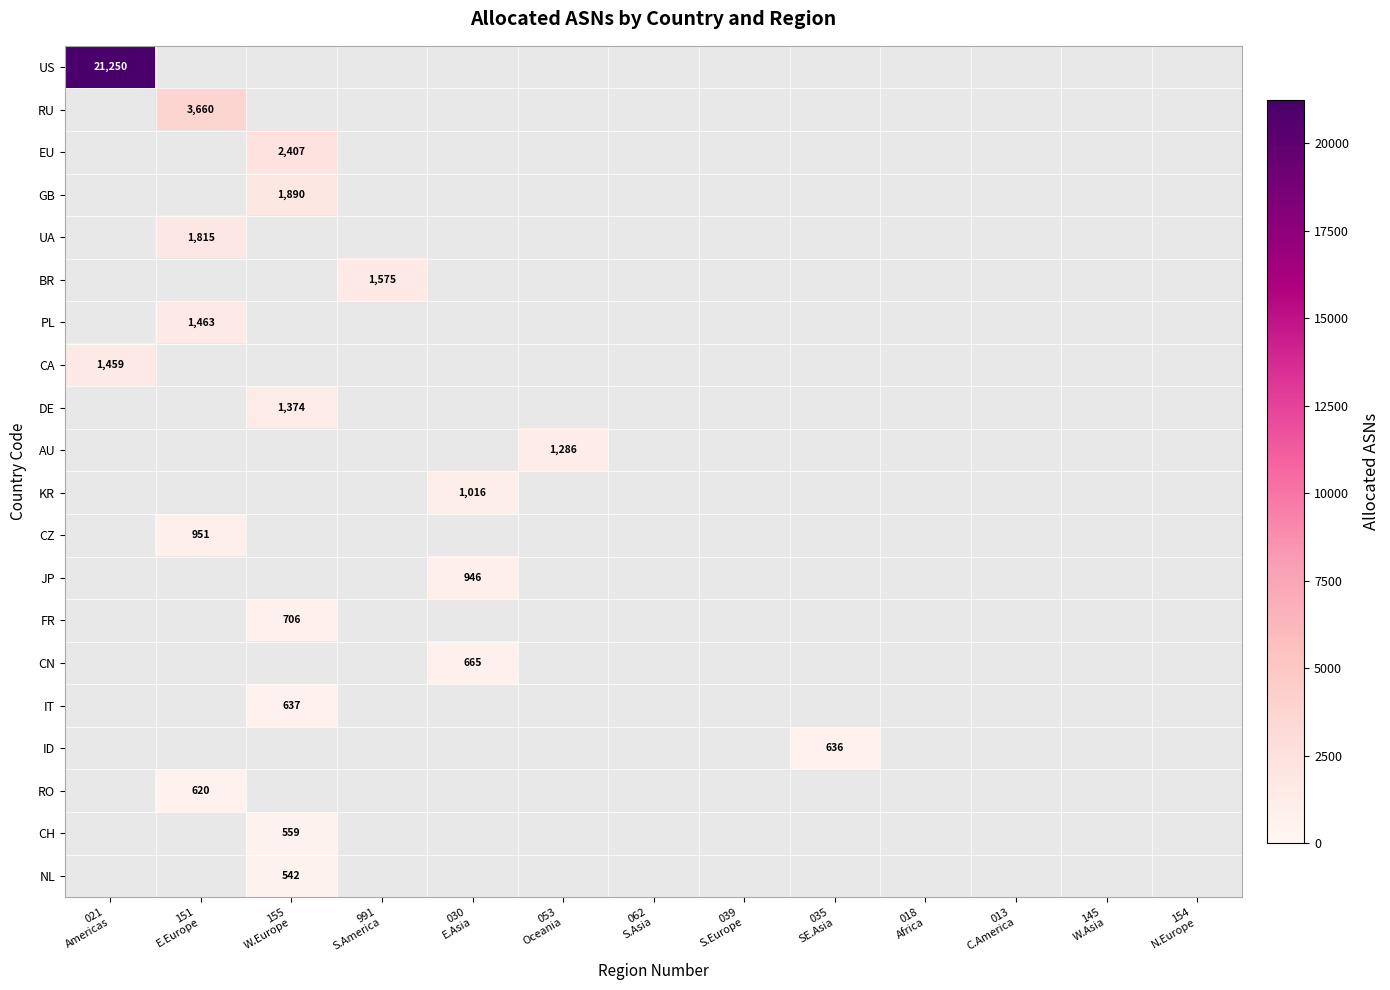

List the series in order of their overall mean, highest first.

US, RU, EU, GB, UA, BR, PL, CA, DE, AU, KR, CZ, JP, FR, CN, IT, ID, RO, CH, NL